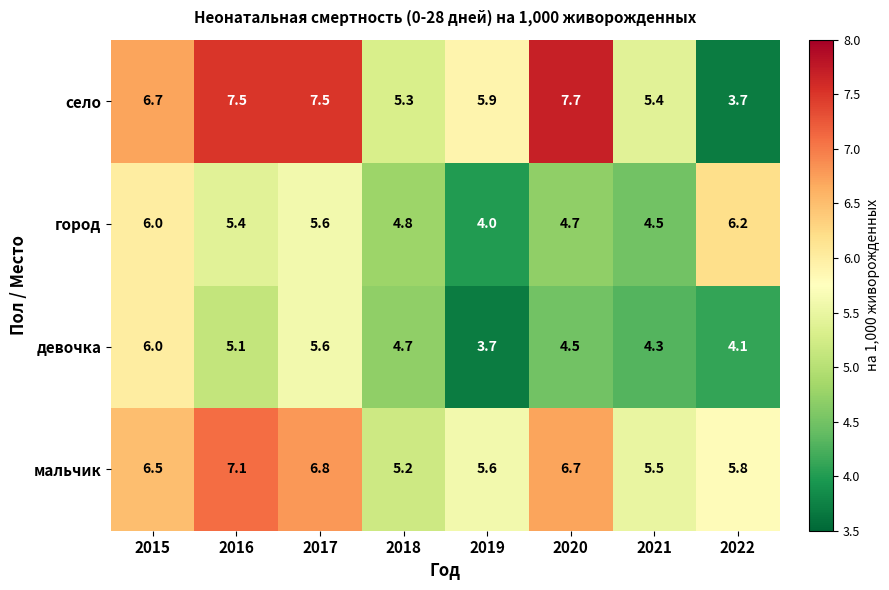

Which series changed the most between 2015 and 2016?

девочка